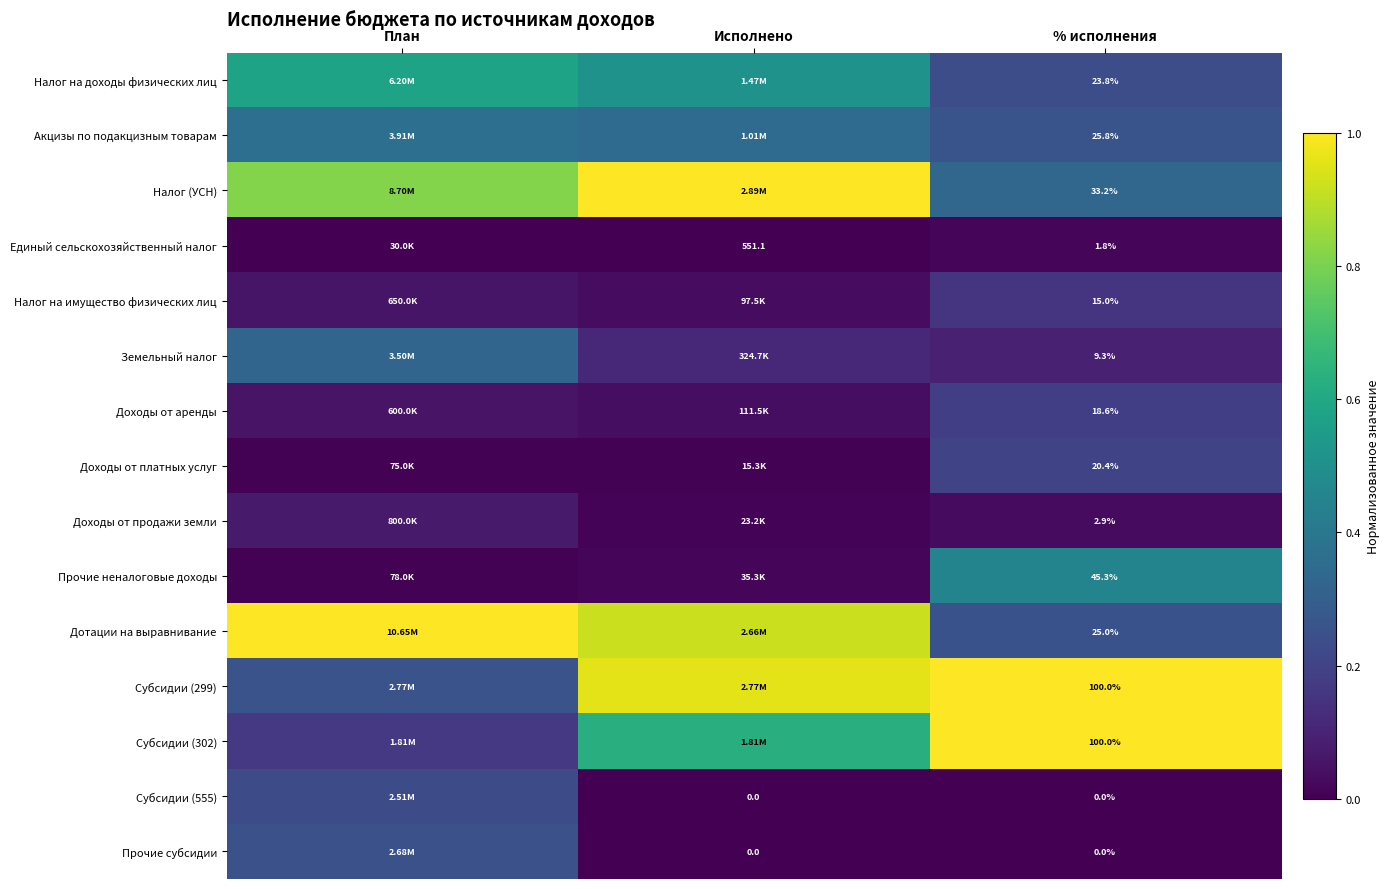

Which has a higher value, Исполнено or % исполнения?

Исполнено